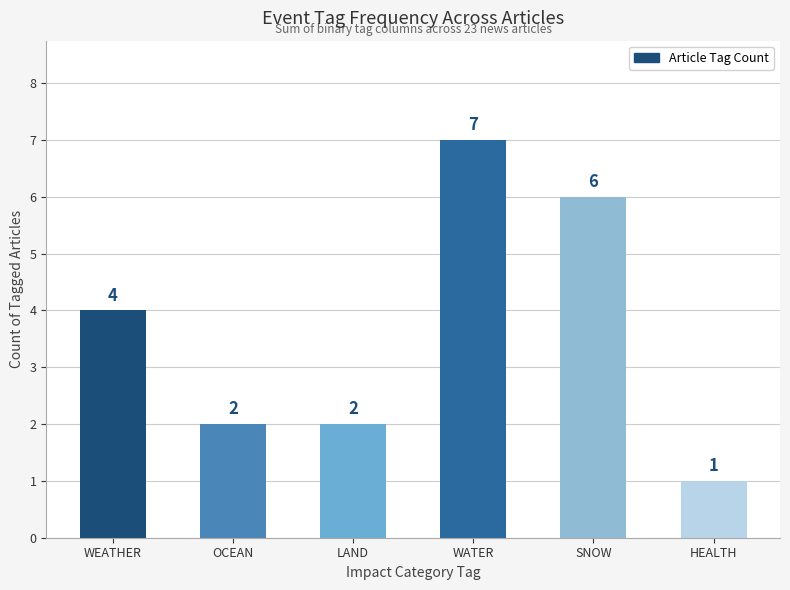

How many data points are less than 4?

3